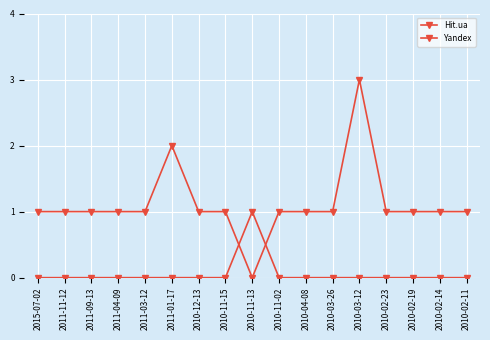

Reading left to right, list all the values displayed in this chart.

Hit.ua: 1	1	1	1	1	2	1	1	0	1	1	1	3	1	1	1	1
Yandex: 0	0	0	0	0	0	0	0	1	0	0	0	0	0	0	0	0